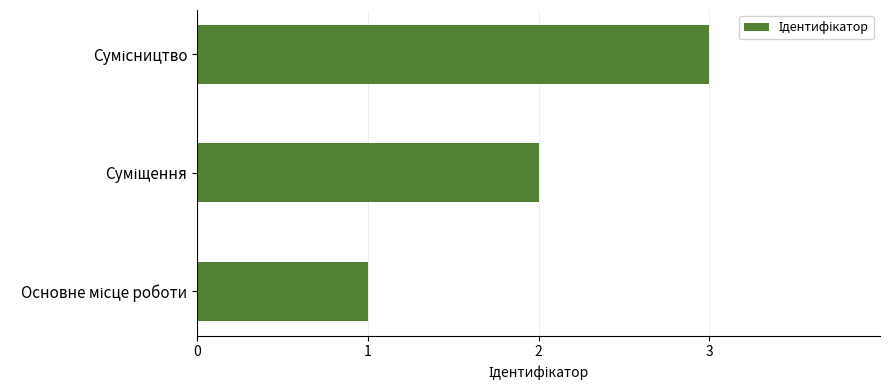

What is the maximum value shown in the chart?

3